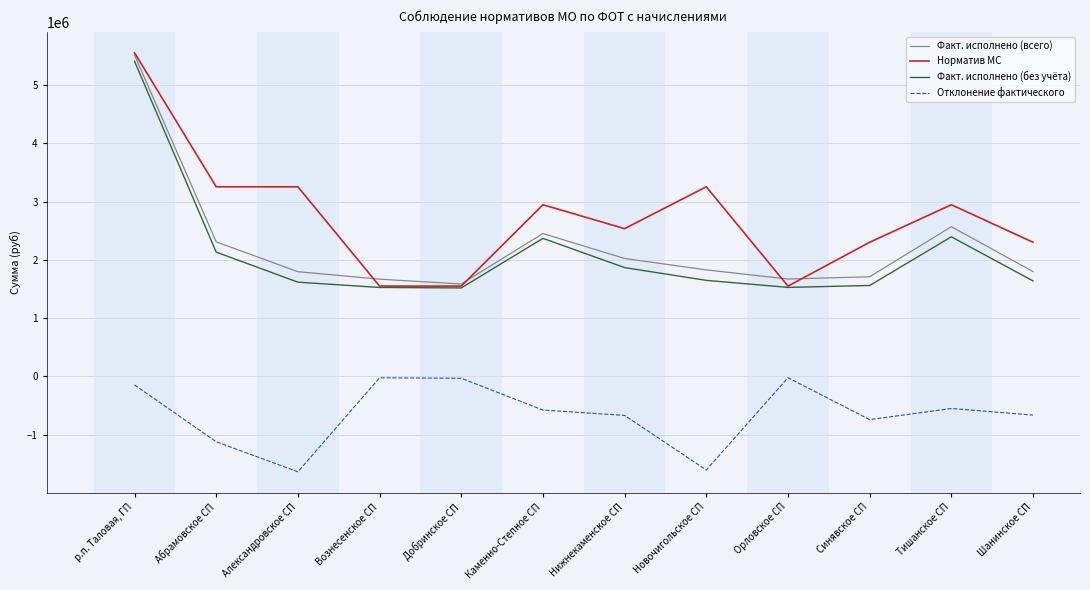

At which label does Норматив МС reach its peak?

р.п. Таловая, ГП